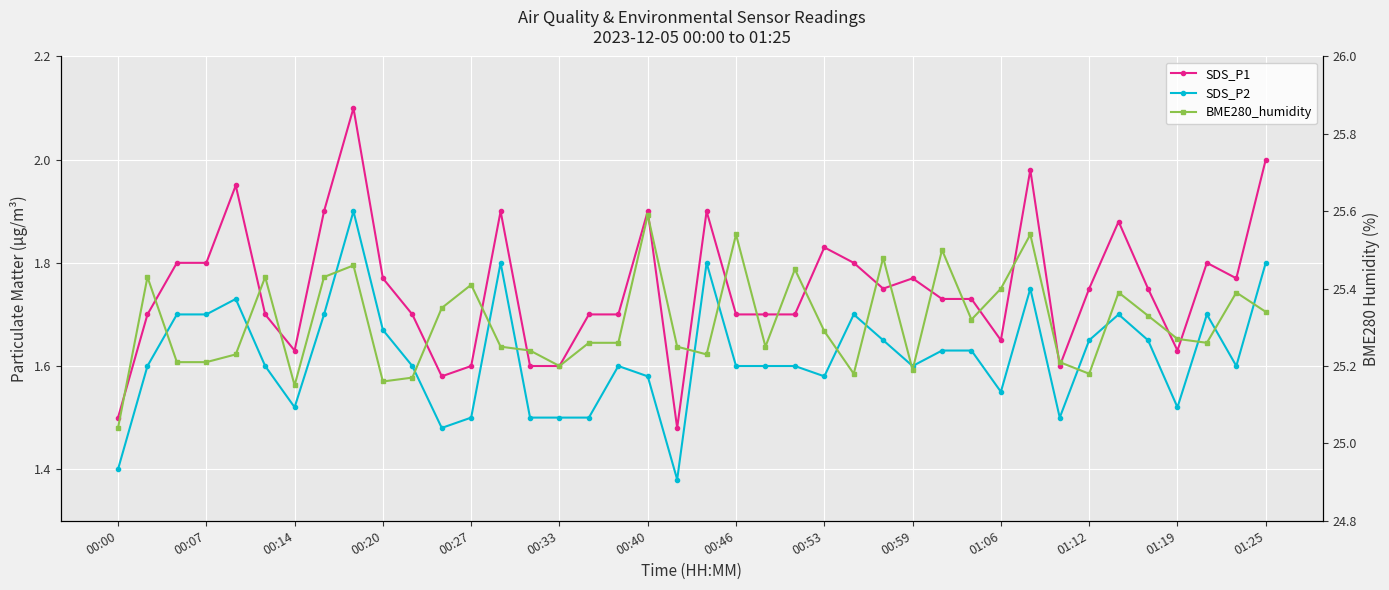

The value of SDS_P1 at 20 is 1.9. True or false?

True